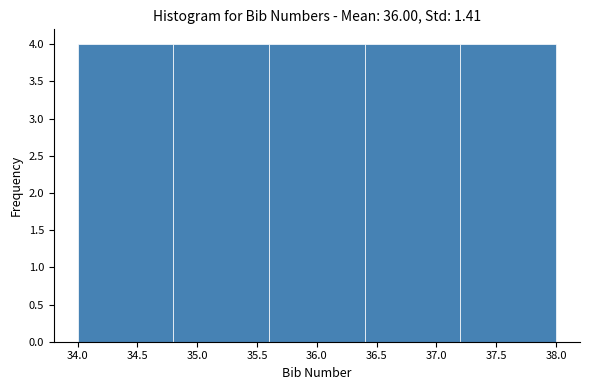

Reading left to right, transcribe this chart: for each bar, give the range it covers on the x-axis and its height. The values are not printed on the chart, so give them approximately, as read against the axis.

34.0 to 34.8: 4
34.8 to 35.6: 4
35.6 to 36.4: 4
36.4 to 37.2: 4
37.2 to 38.0: 4